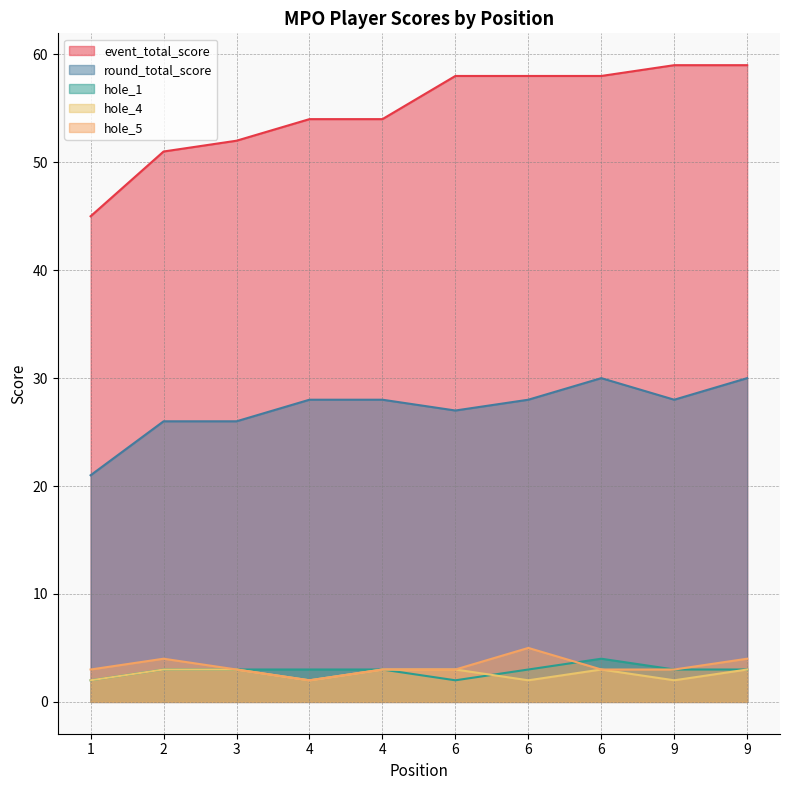

Reading left to right, list all the values displayed in this chart.

event_total_score: 1=45	2=51	3=52	4=54	4=54	6=58	6=58	6=58	9=59	9=59
round_total_score: 1=21	2=26	3=26	4=28	4=28	6=27	6=28	6=30	9=28	9=30
hole_1: 1=2	2=3	3=3	4=3	4=3	6=2	6=3	6=4	9=3	9=3
hole_4: 1=2	2=3	3=3	4=2	4=3	6=3	6=2	6=3	9=2	9=3
hole_5: 1=3	2=4	3=3	4=2	4=3	6=3	6=5	6=3	9=3	9=4